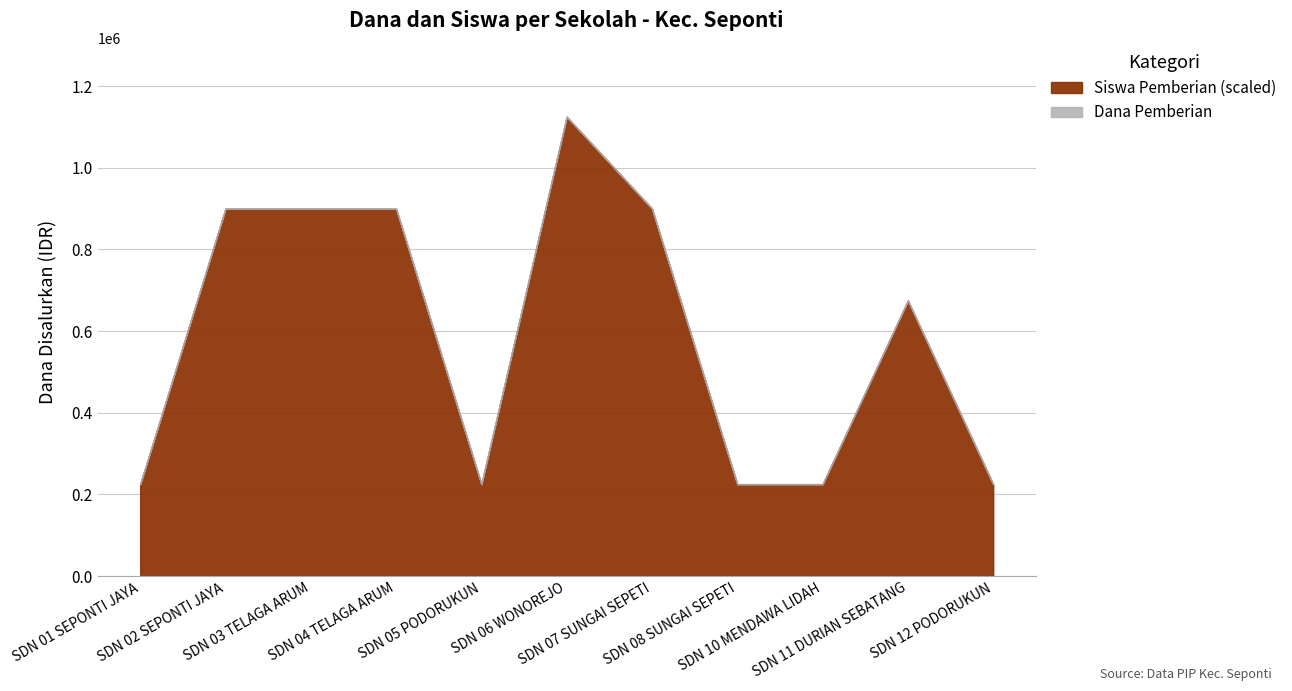

Between SD NEGERI 07 SUNGAI SEPETI and SD NEGERI 10 MENDAWA LIDAH, which series saw the biggest shift?

Dana Pemberian